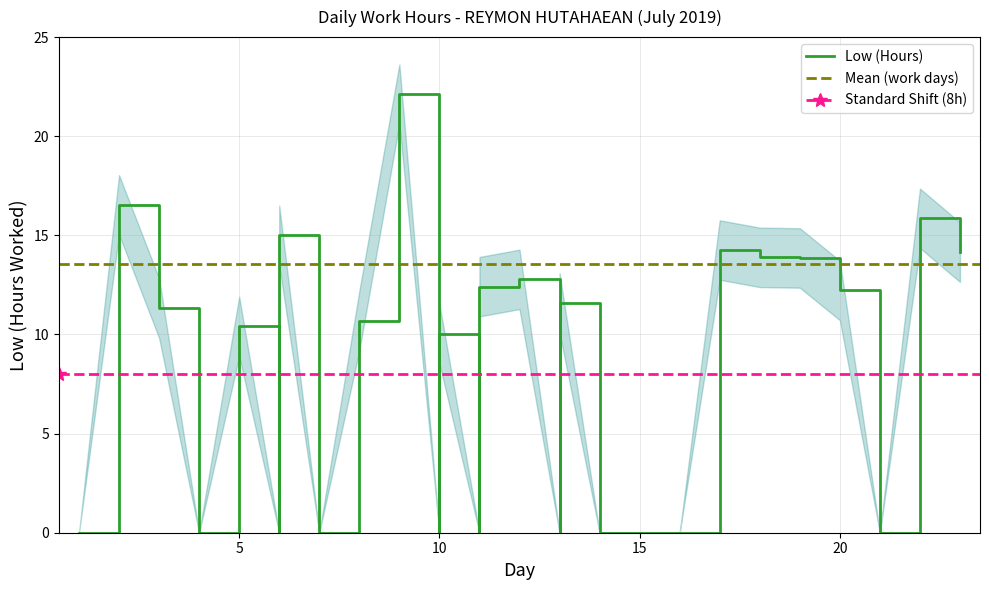

At which category does the chart reach its minimum across all series?

1